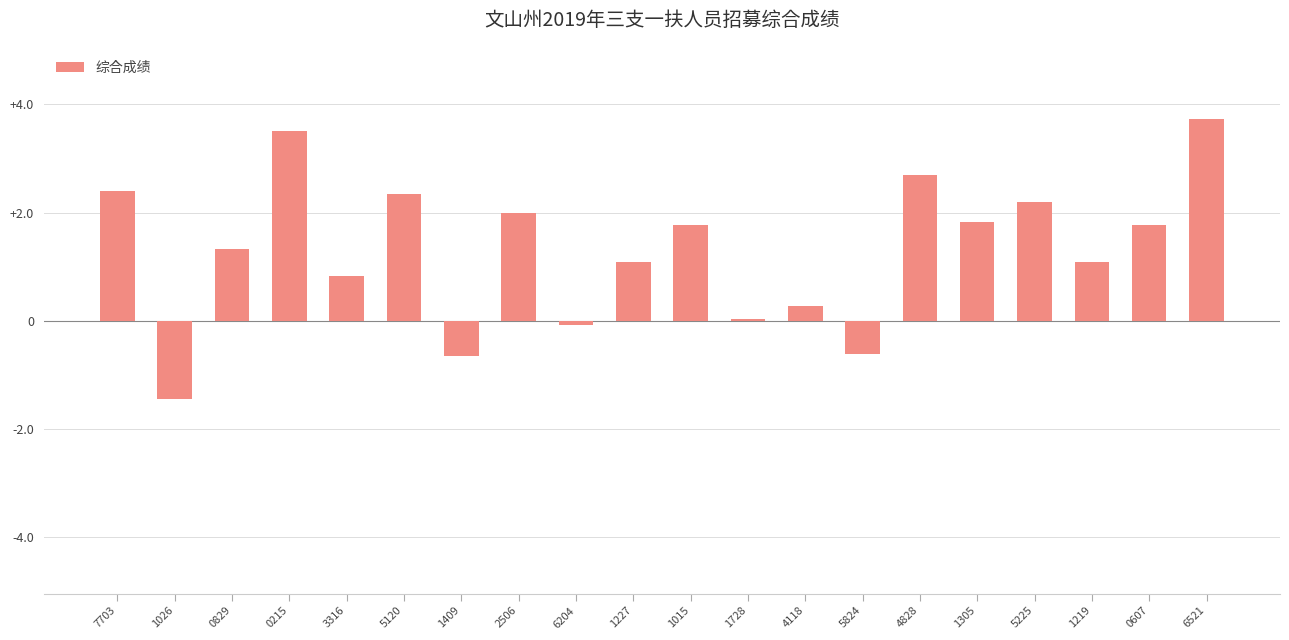

How many distinct data groups are displayed?

1